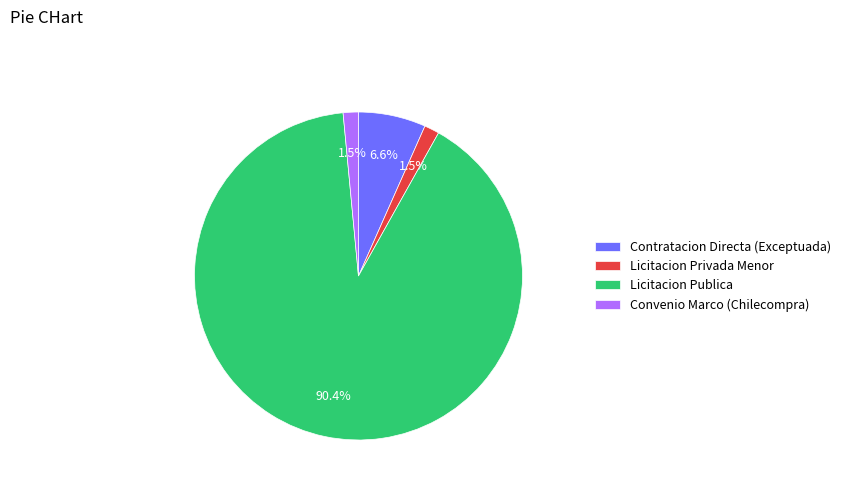

What percentage is NOT represented by Convenio Marco (Chilecompra)?

98.5%